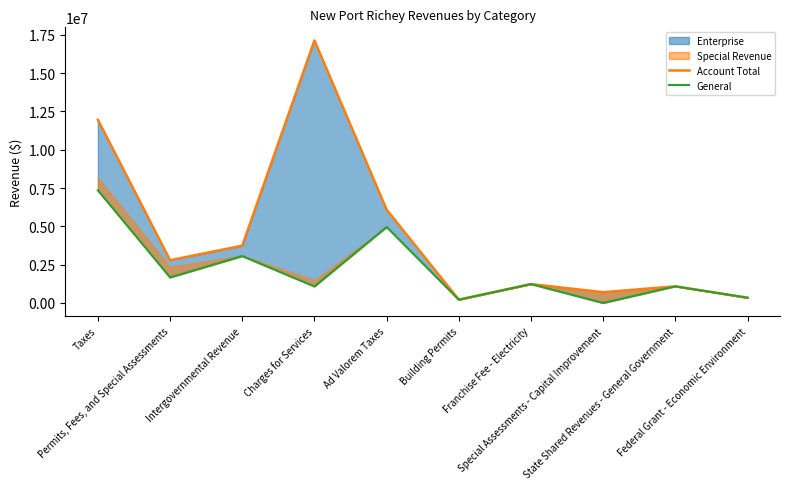

True or false: Account Total and General cross at least once.

False